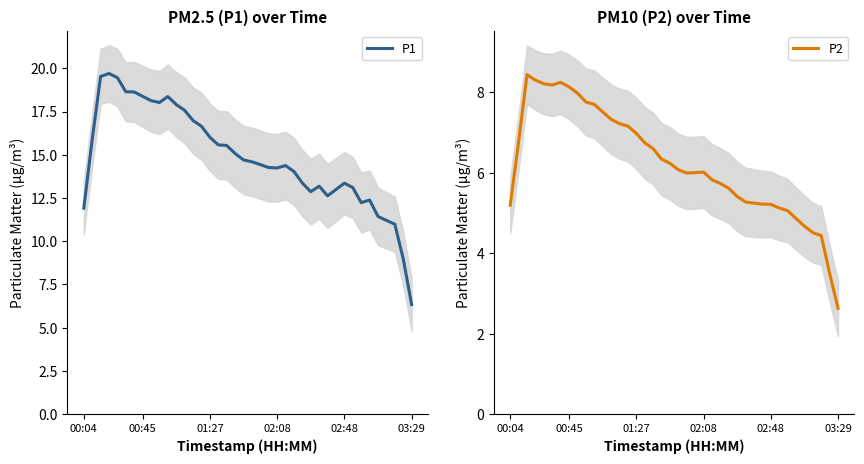

The value of P1 at 02:48 is 3.8. True or false?

False